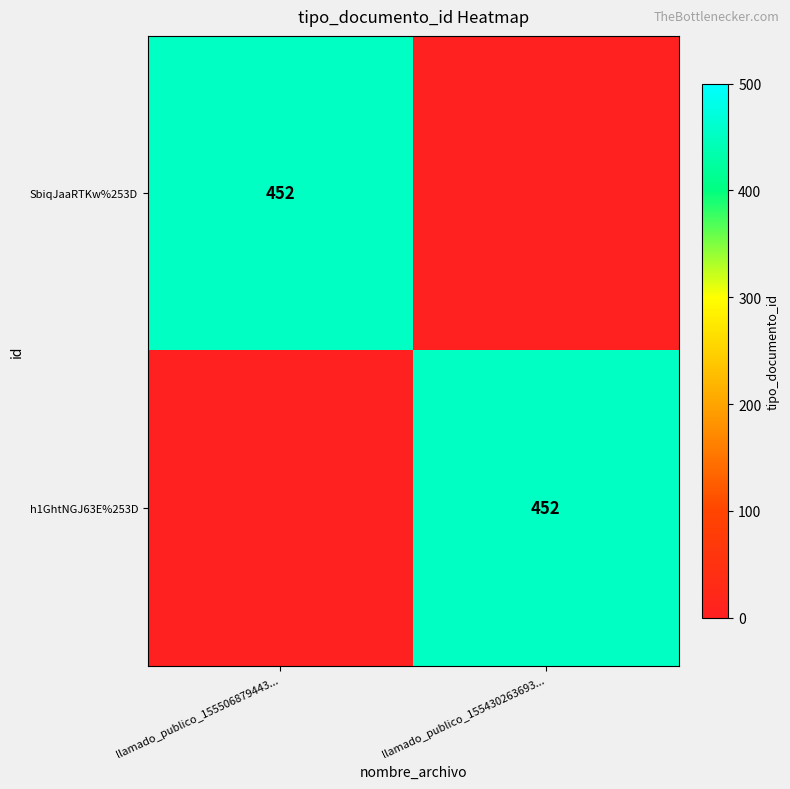

Is it true that h1GhtNGJ63E%253D equals 452 at llamado_publico_155430263693...?

True